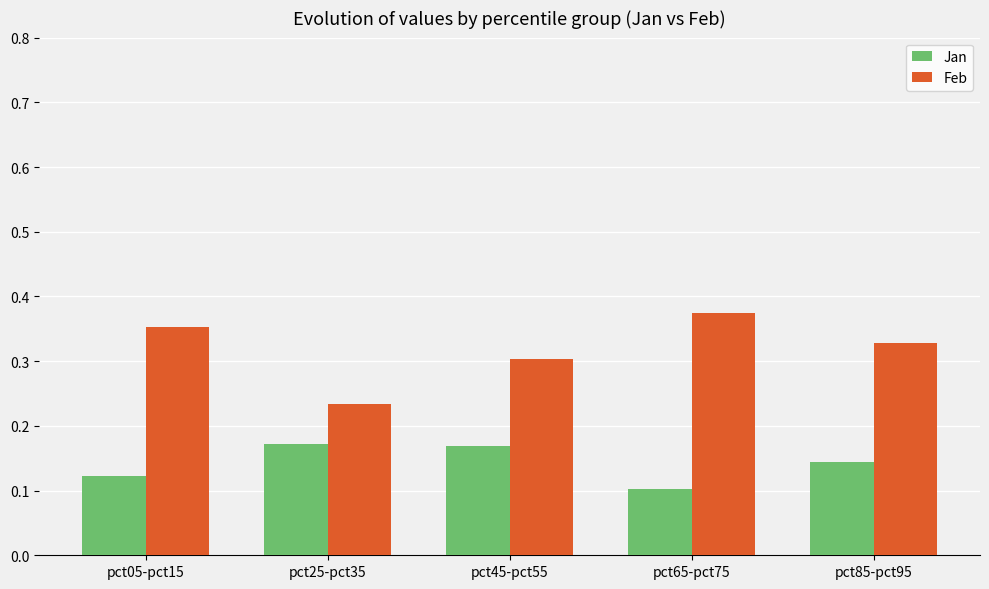

At how many categories does at least one series exceed 0?

5